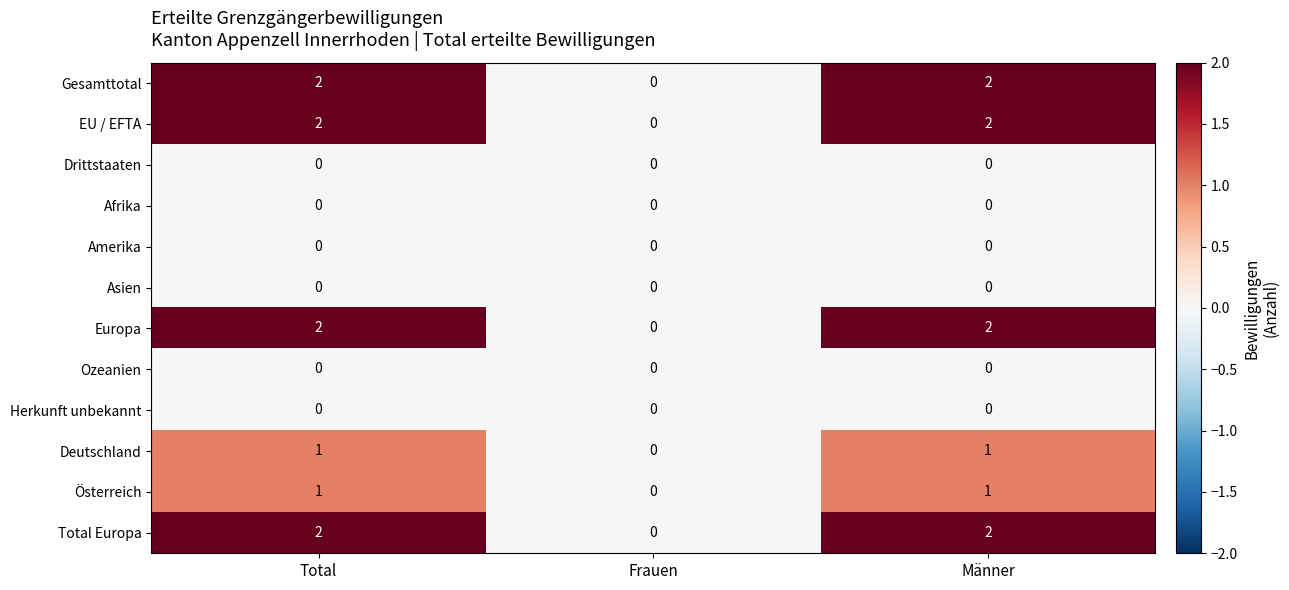

The Ozeanien series shows 0 at Total. True or false?

True